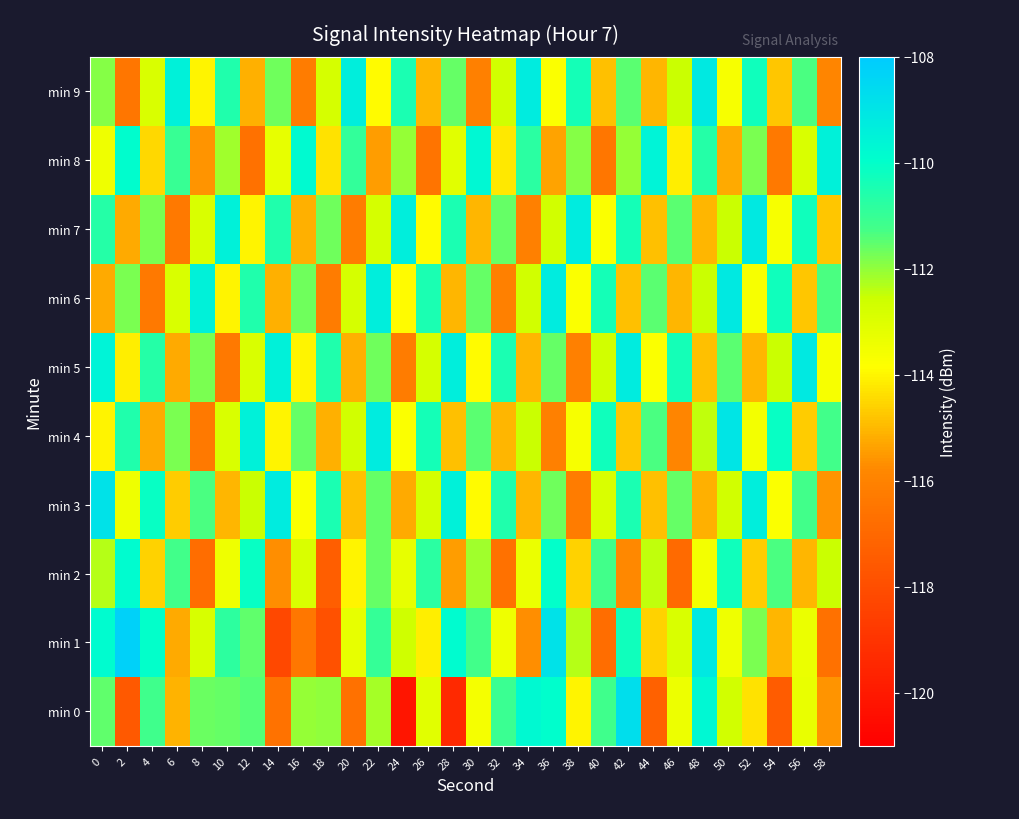

What is the spread (max minus min) of values at 52?

5.9